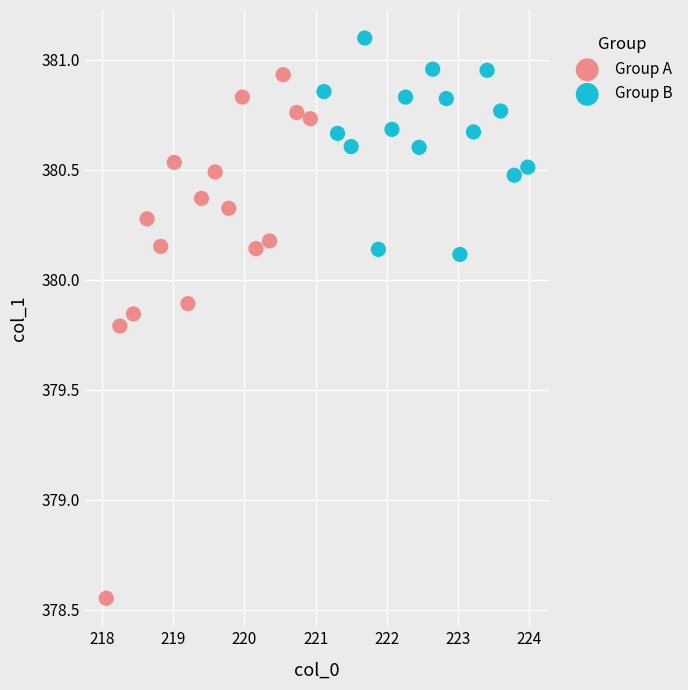

Which series contains the highest Y value?

Group B